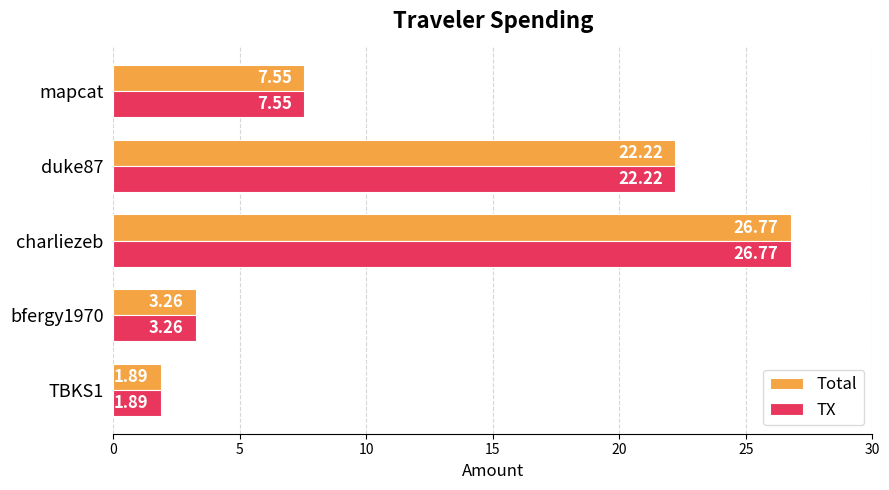

Where is TX nearest to the value 14?

mapcat